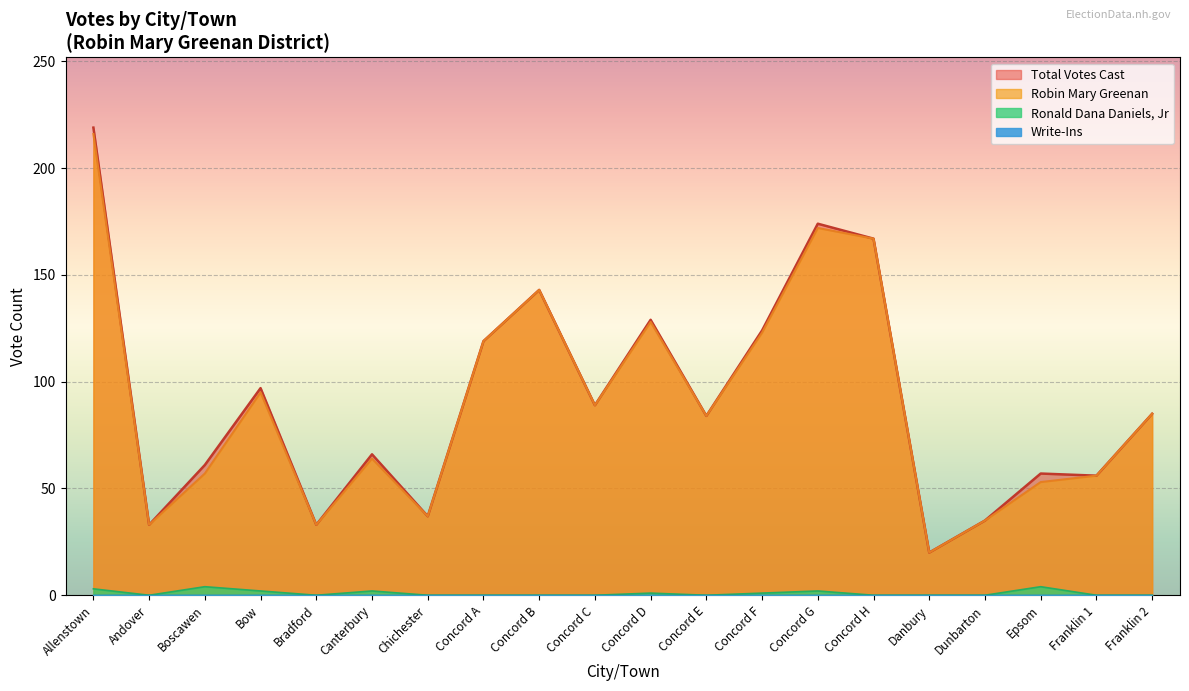

What is the difference between the second highest and second lowest values in the Total Votes Cast series?

141